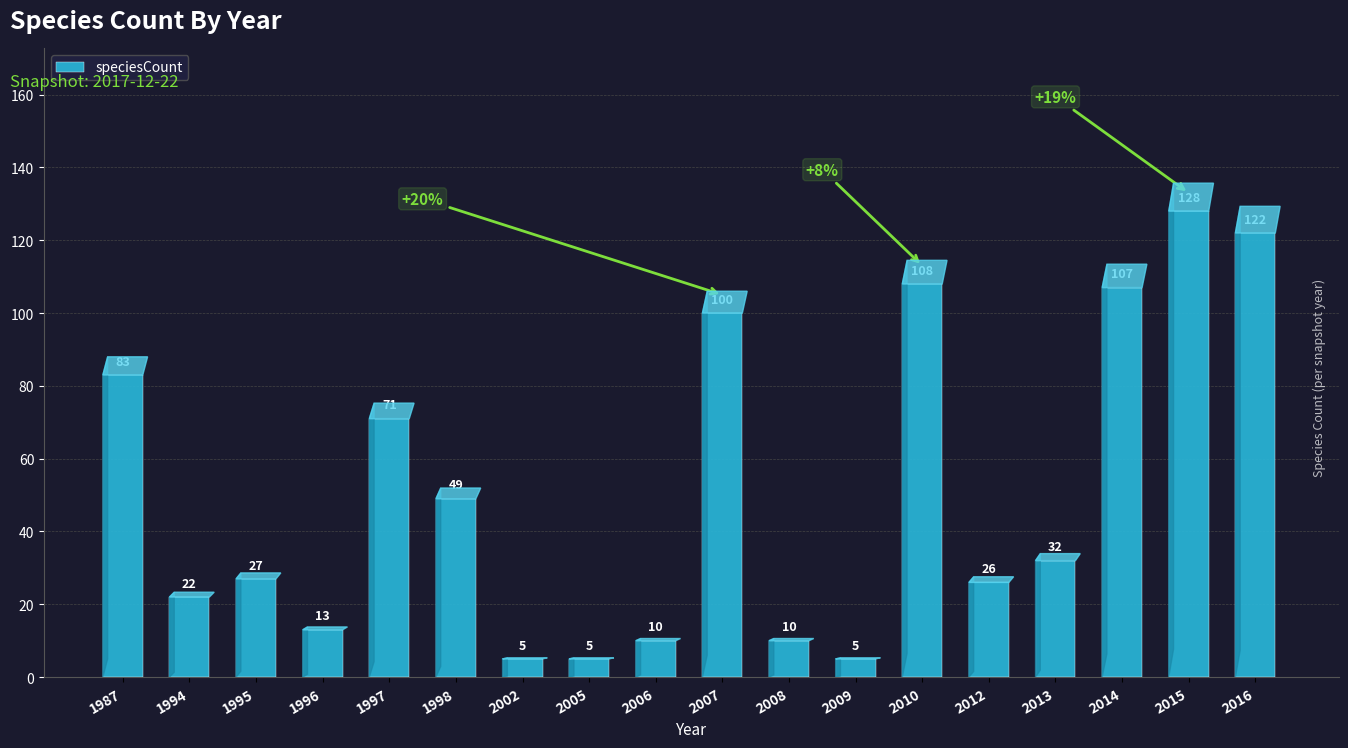

The chart shows a value of 83 at 1987. True or false?

True